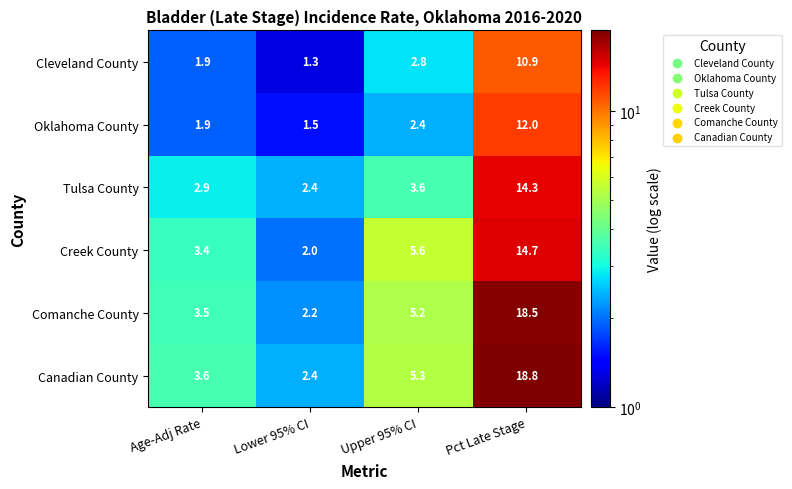

What is the smallest value displayed?

1.3